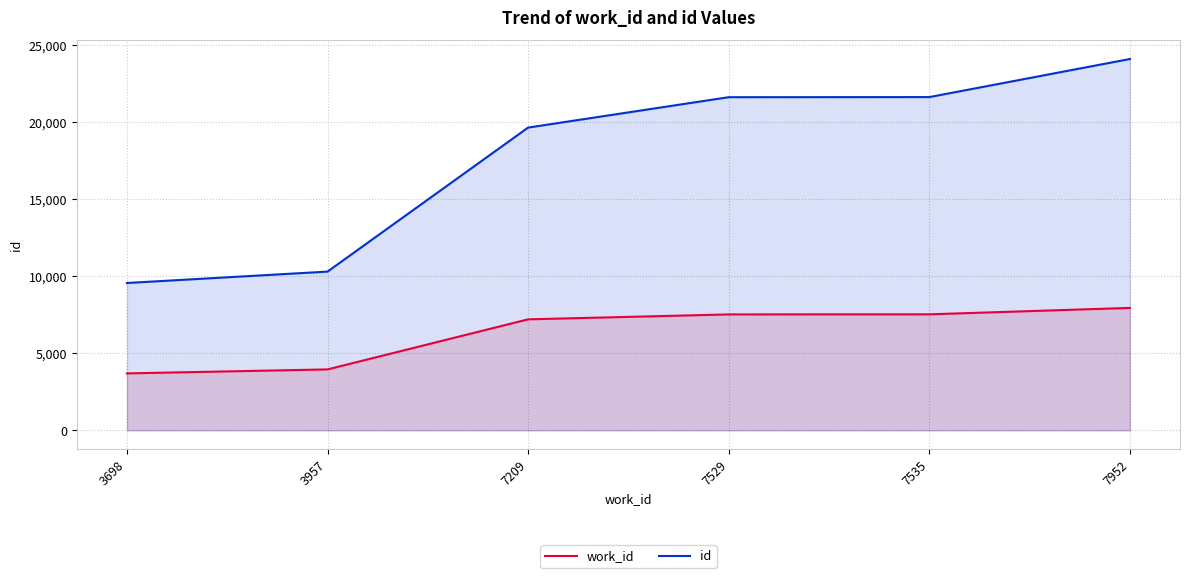

What is the value of the work_id point at the 5th from the left?

7535